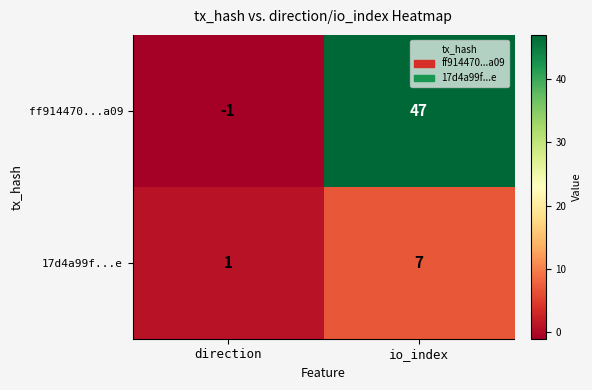

What is the maximum value for ff914470...a09?

47